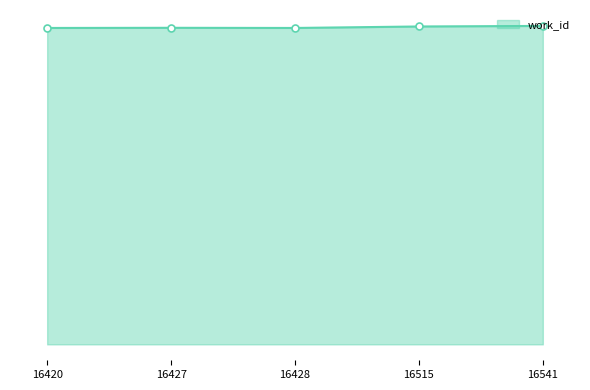

Count the number of data series in this chart.

1